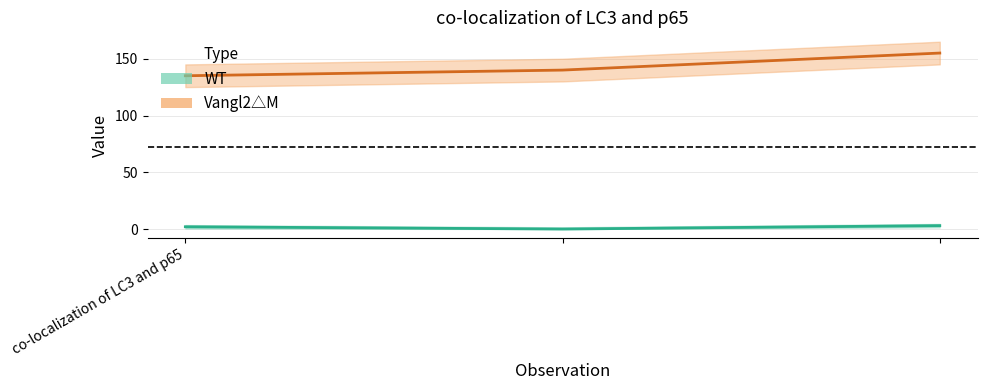

At , list the series in order from largest to smallest.

Vangl2△M, WT